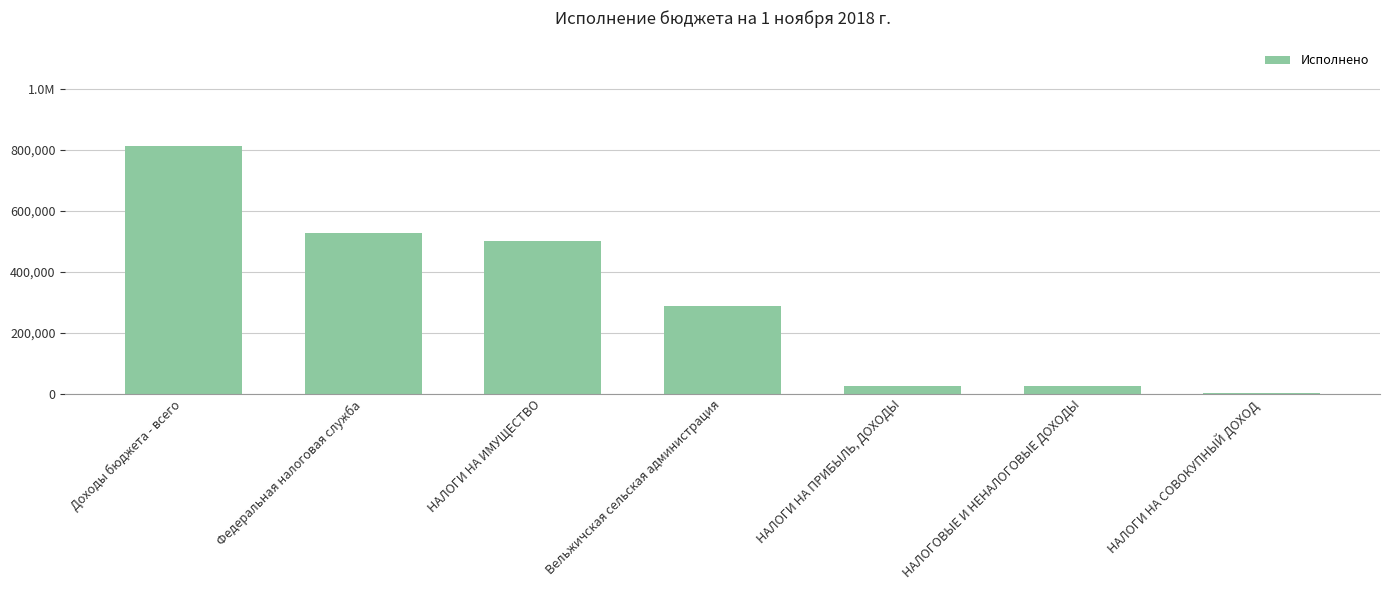

Are the bars horizontal?

No